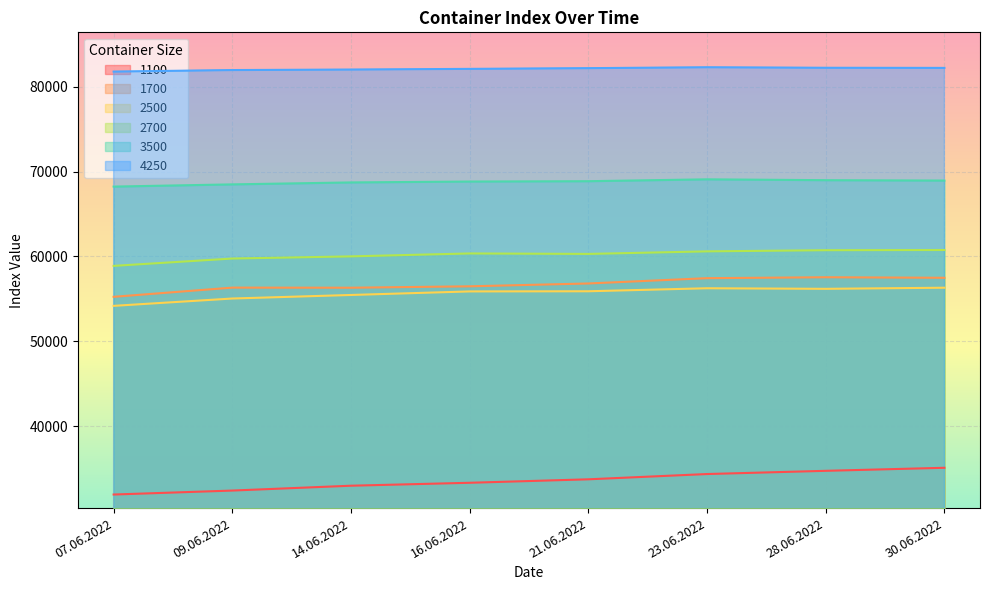

Rank the categories by 1100 value from lowest to highest.

07.06.2022, 09.06.2022, 14.06.2022, 16.06.2022, 21.06.2022, 23.06.2022, 28.06.2022, 30.06.2022